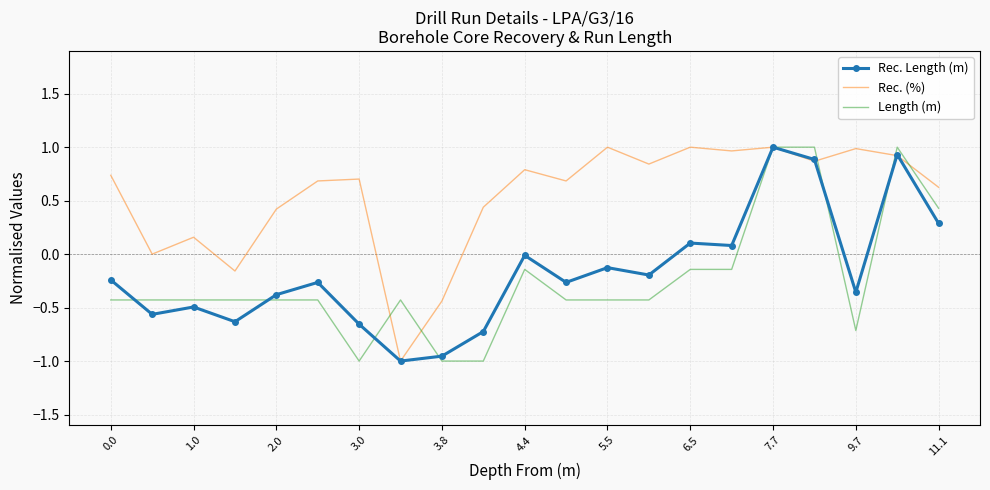

Which category has the highest value in the Rec. Length (m) series?

7.7